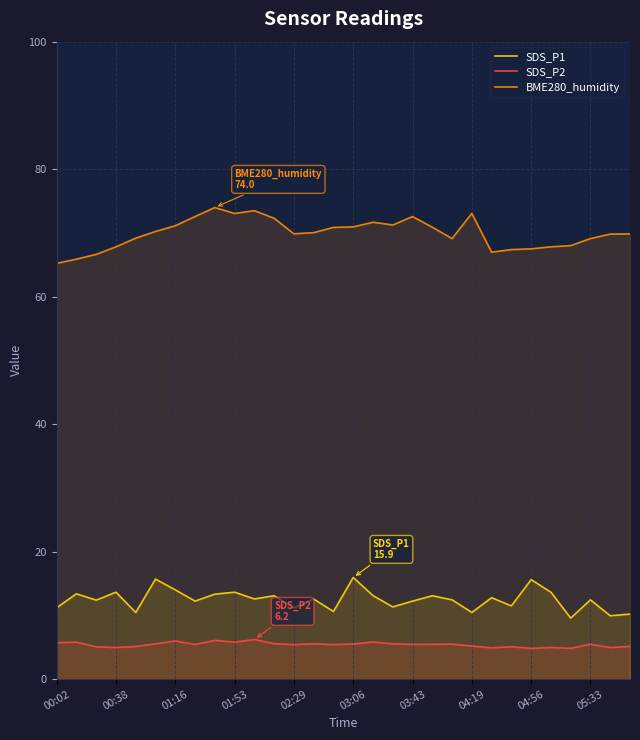

True or false: SDS_P2 and SDS_P1 cross at least once.

False